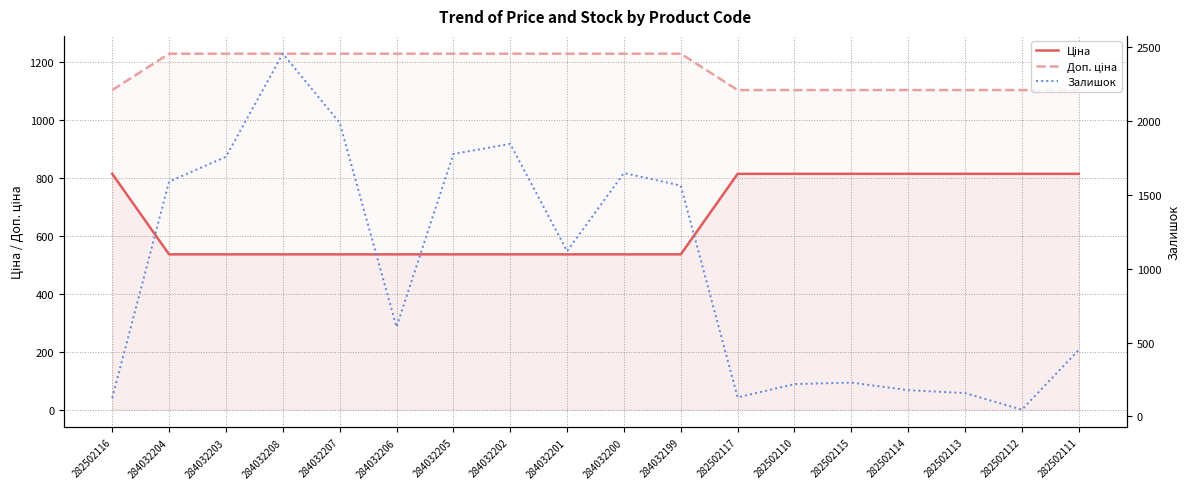

Reading left to right, list all the values displayed in this chart.

Ціна: 813.0	535.4	535.4	535.4	535.4	535.4	535.4	535.4	535.4	535.4	535.4	813.0	813.0	813.0	813.0	813.0	813.0	813.0
Доп. ціна: 1101.8	1227.2	1227.2	1227.2	1227.2	1227.2	1227.2	1227.2	1227.2	1227.2	1227.2	1101.8	1101.8	1101.8	1101.8	1101.8	1101.8	1101.8
Залишок: 125.0	1588.0	1756.0	2453.0	1986.0	605.0	1775.0	1843.0	1118.0	1646.0	1561.0	129.0	219.0	229.0	178.0	158.0	46.0	450.0